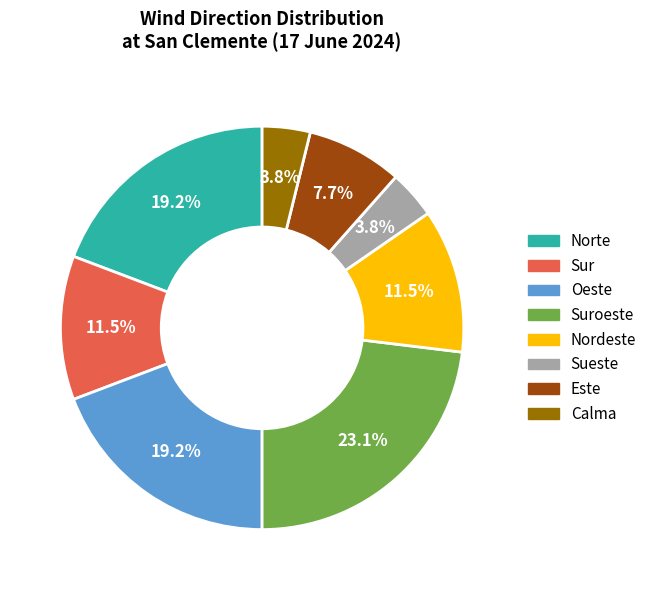

How many segments does this pie chart have?

8